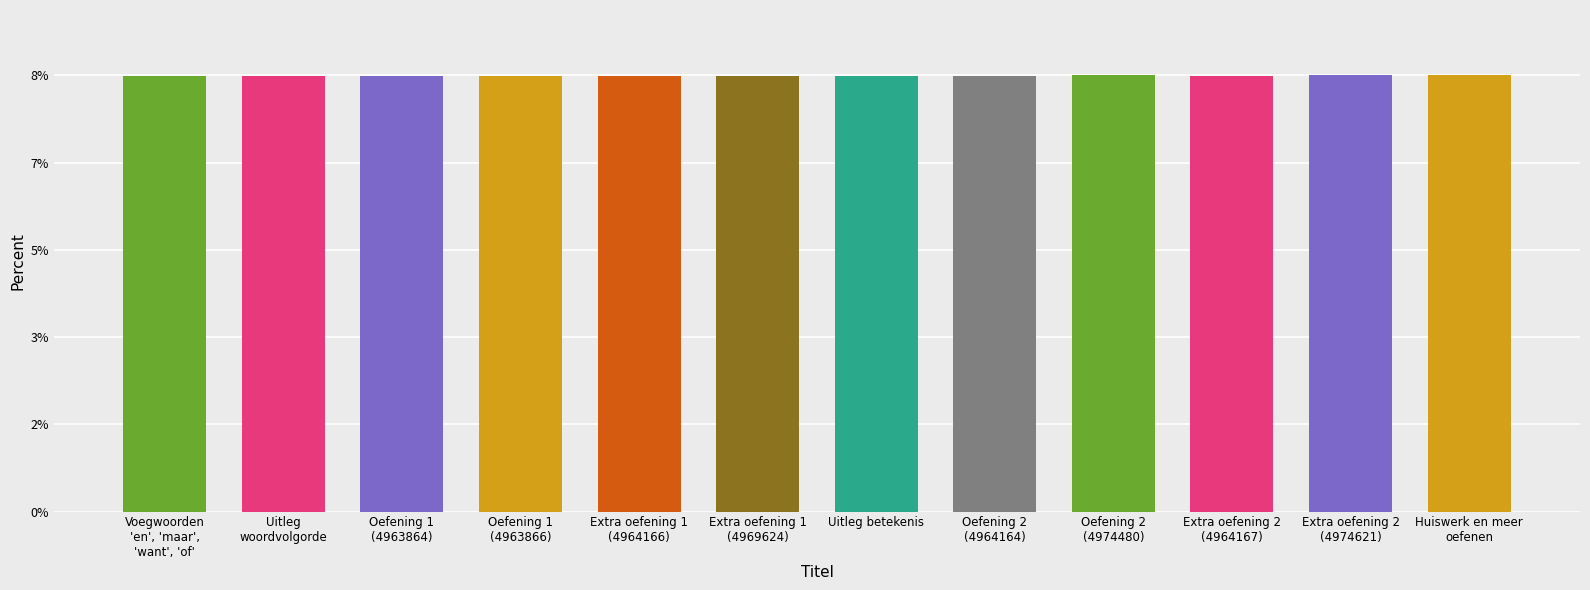

What is the minimum value shown in the chart?

8.3